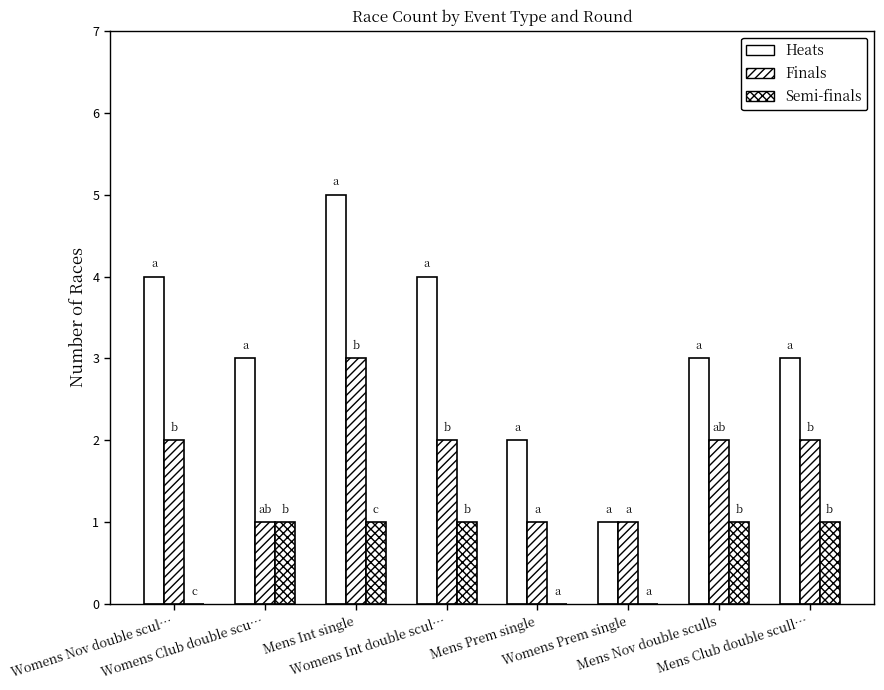

Between Womens Prem single and Mens Nov double sculls, which series saw the biggest shift?

Heats